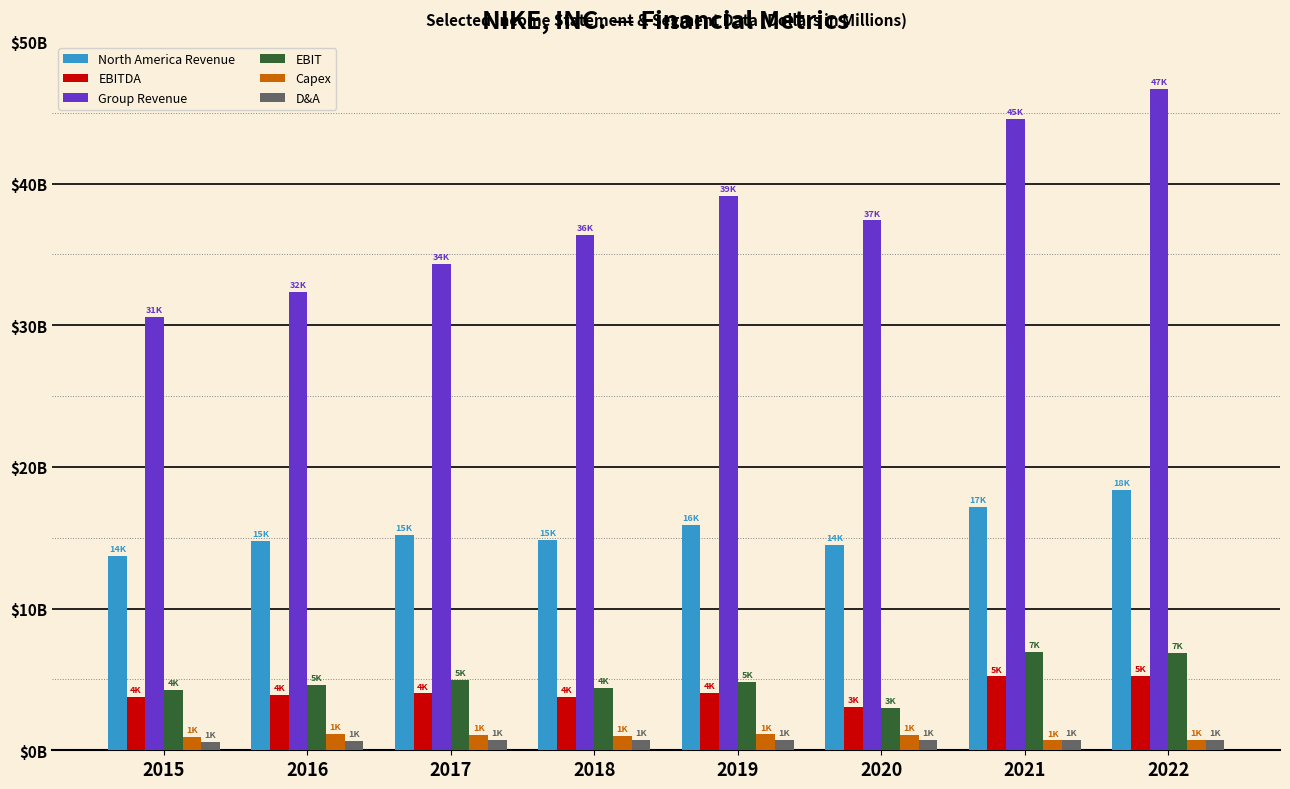

Where is Capex nearest to the value 919?

2015